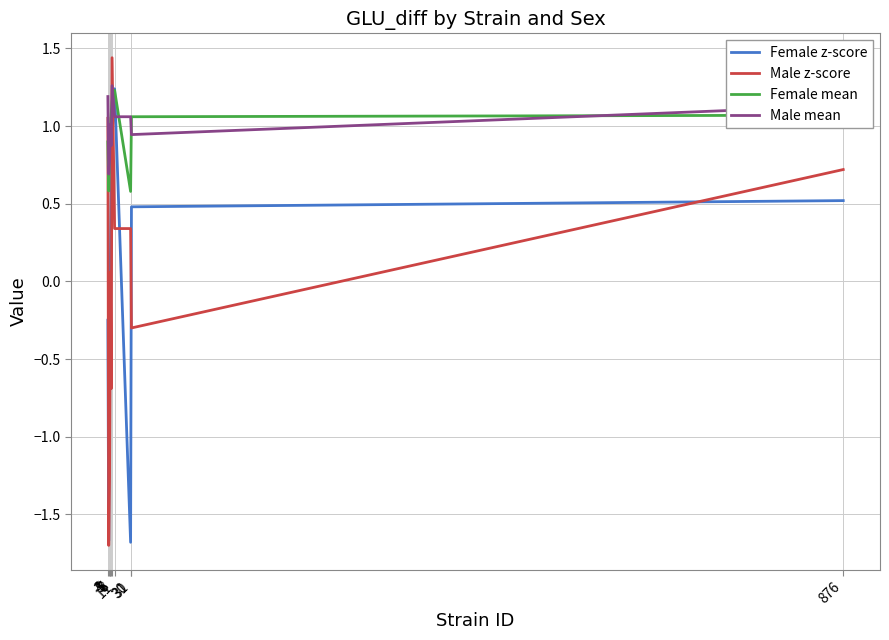

At which label does Male mean first exceed 1?

3